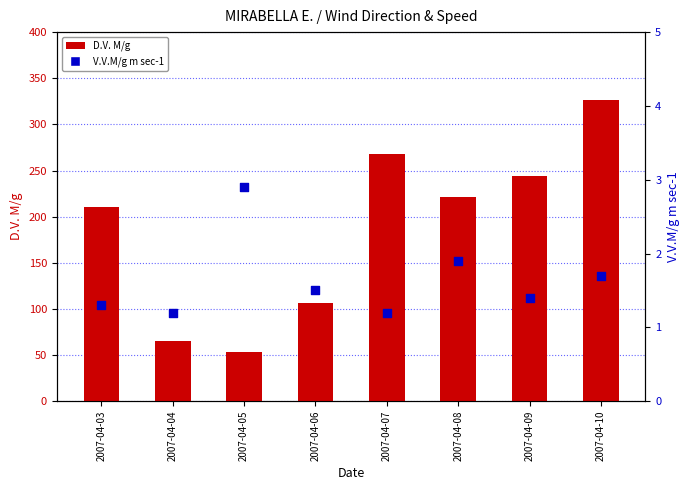

What is the total value across all series at 2007-04-09?

245.4